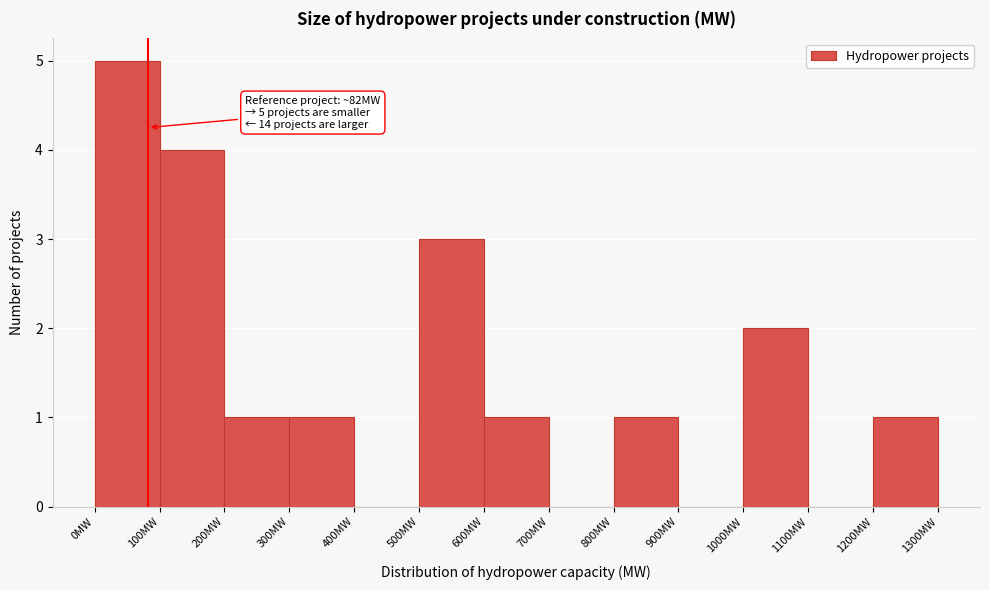

Over which range of the x-axis is the bar tallest?

0 to 100